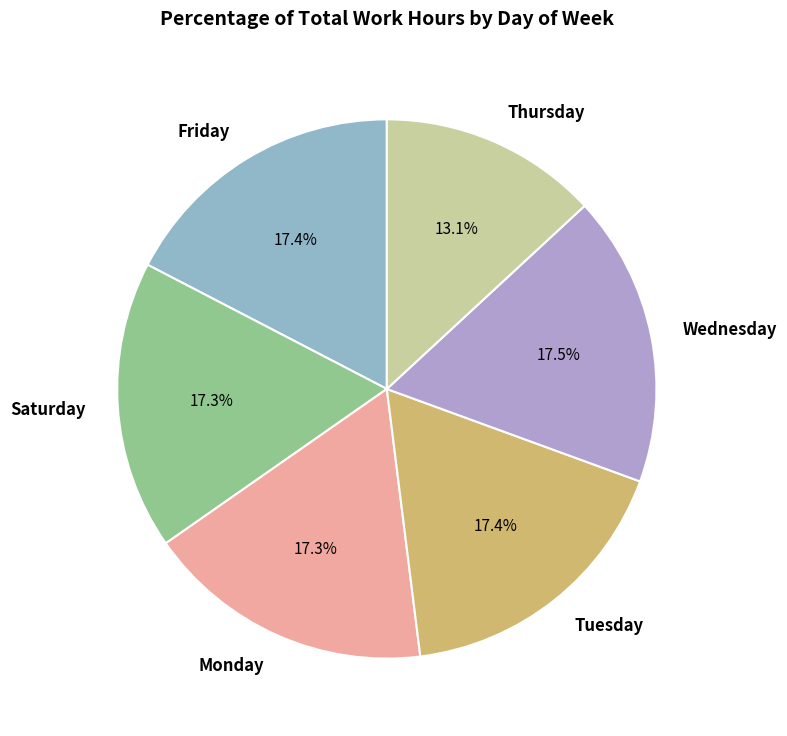

Does any single category account for the majority?

No